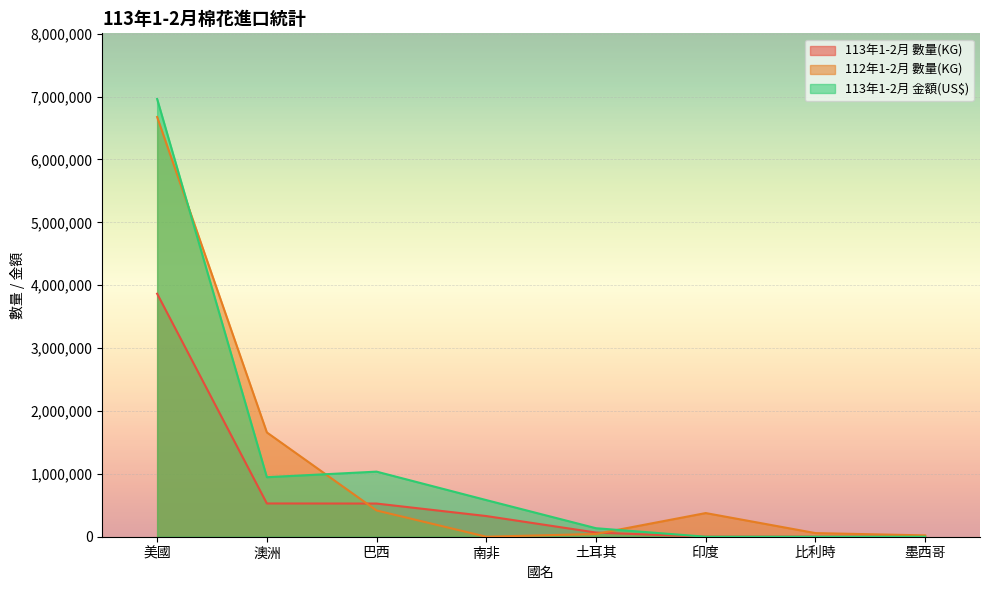

Which series has the widest spread of values?

113年1-2月 金額(US$)